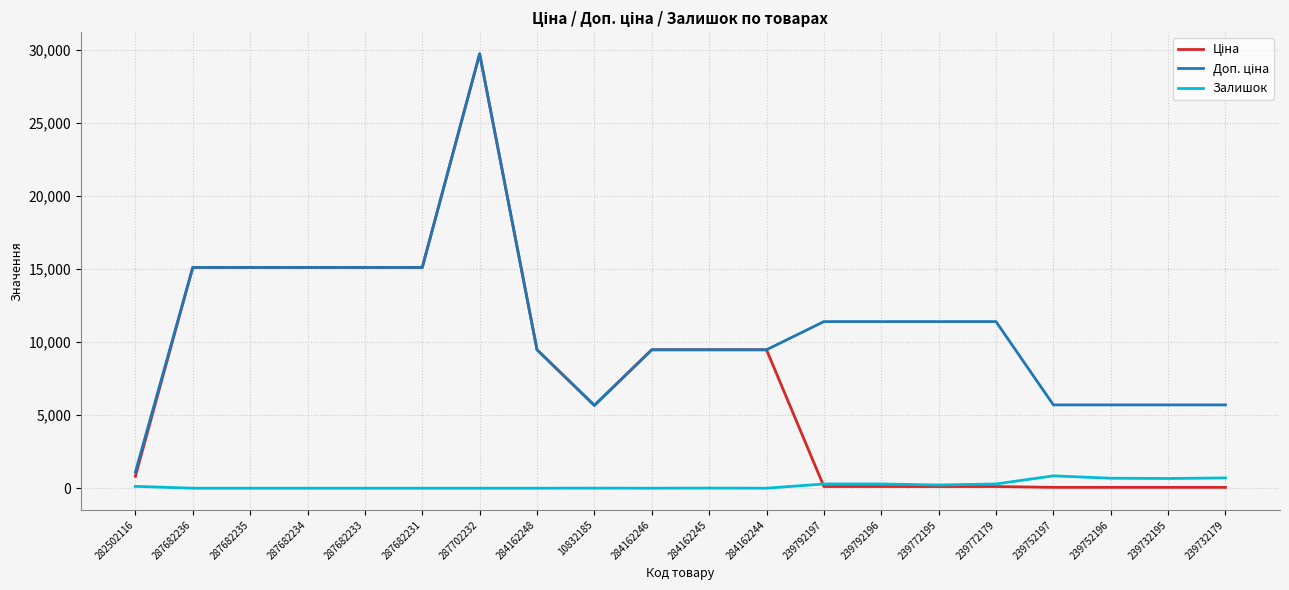

What is the spread (max minus min) of values at 284162248?

9480.1